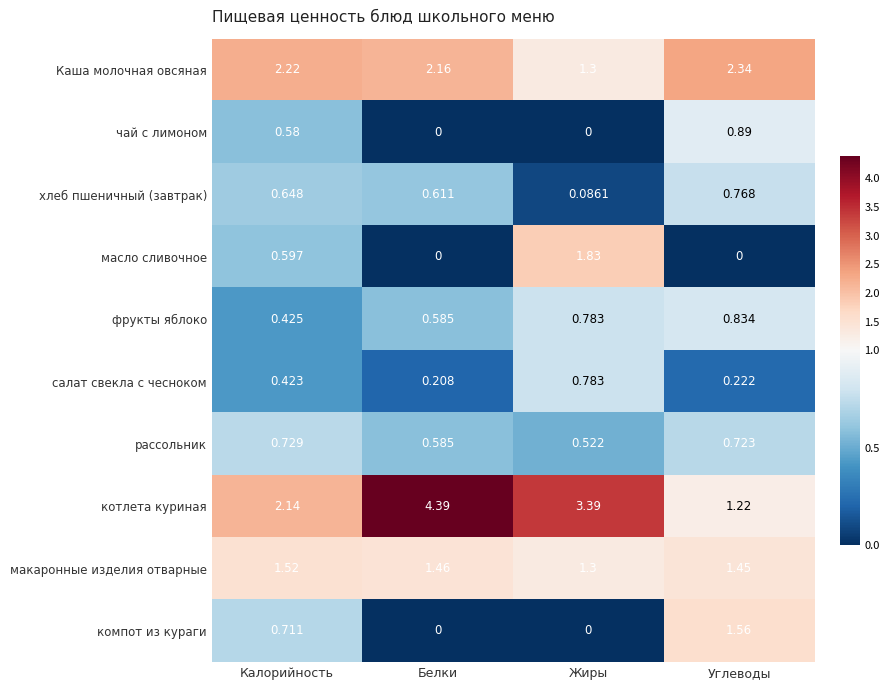

Rank the series at Калорийность from highest to lowest value.

Каша молочная овсяная, котлета куриная, макаронные изделия отварные, рассольник, компот из кураги, хлеб пшеничный (завтрак), масло сливочное, чай с лимоном, фрукты яблоко, салат свекла с чесноком